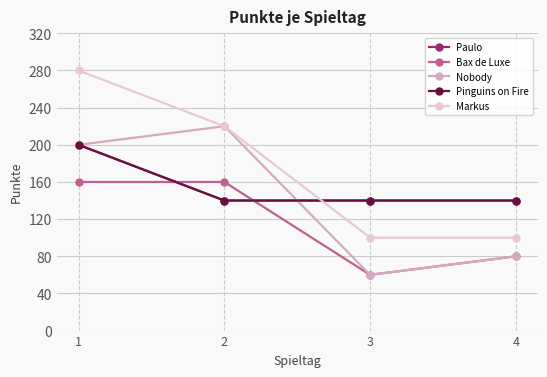

Is the value of Markus at 3 greater than the value of Pinguins on Fire at 2?

No